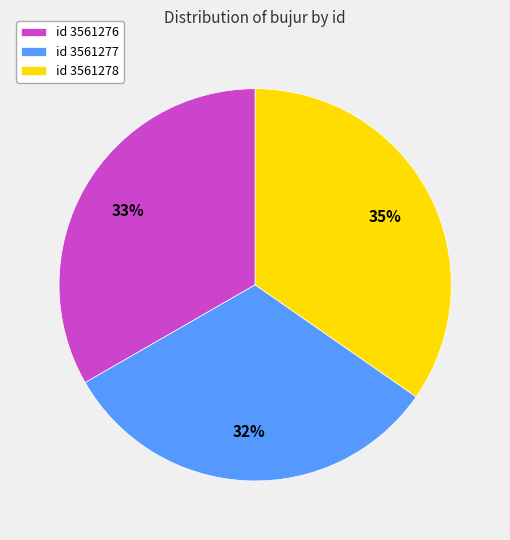

Is it true that id 3561277 is 32% of the pie?

True